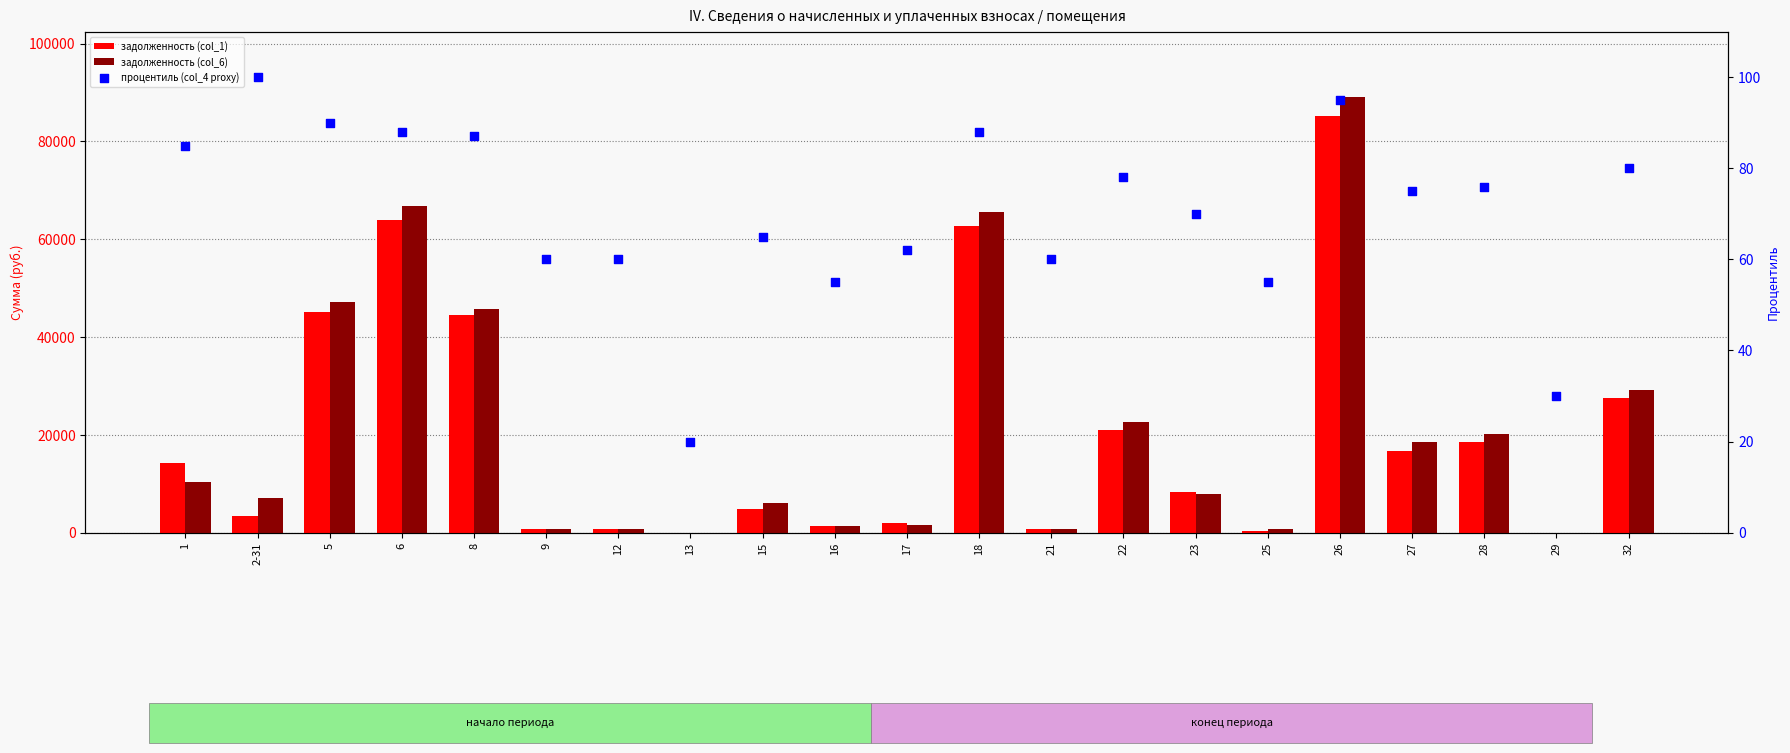

Is the value of задолженность (col_6) at 12 greater than the value of процентиль (col_4 proxy) at 15?

Yes